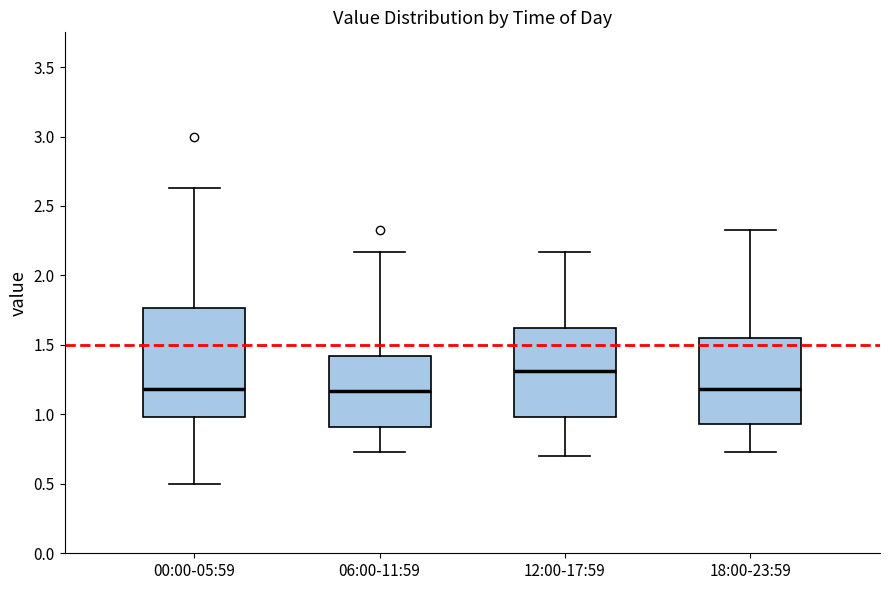

Where is the upper edge of the box for 18:00-23:59 on the y-axis? The values are not printed on the chart, so give them approximately, as read against the axis.

1.55